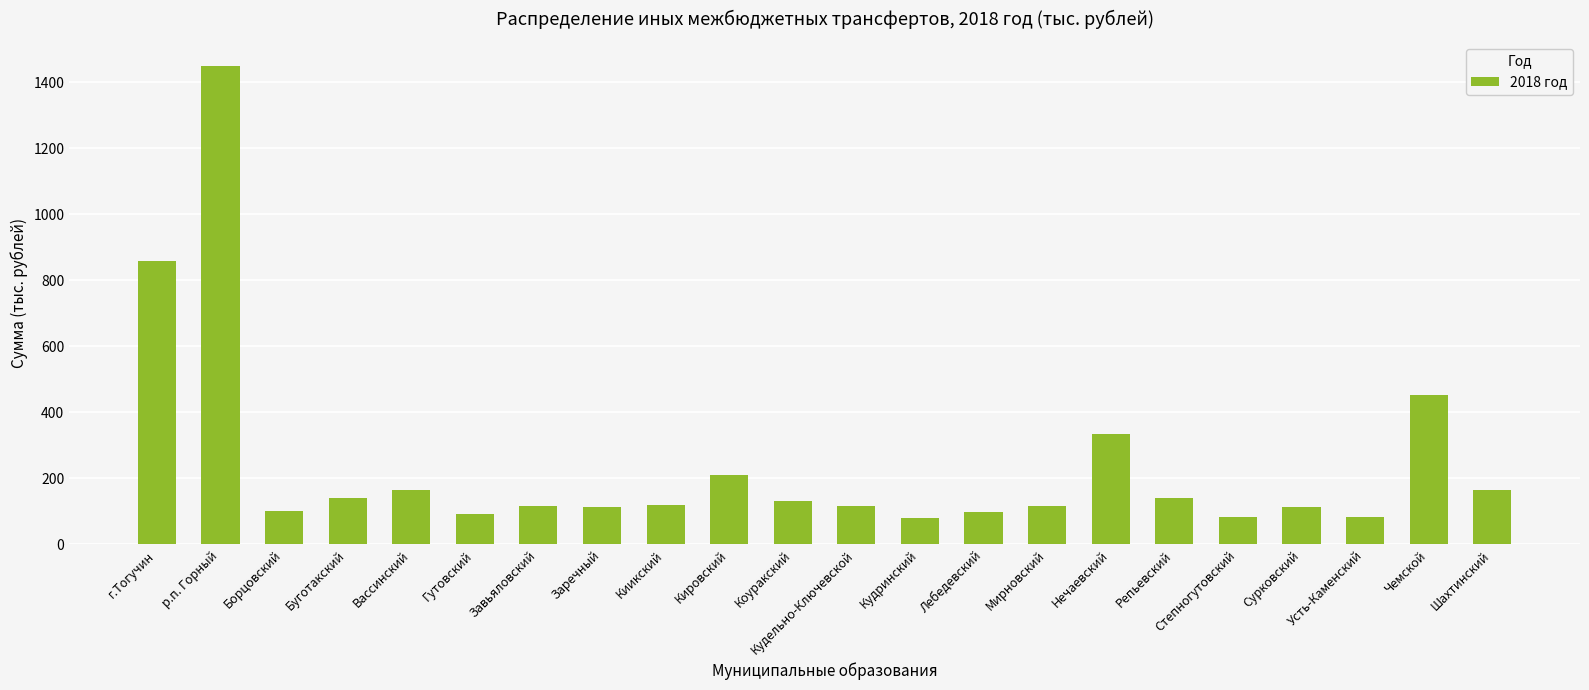

At which label is the value closest to 764?

г.Тогучин